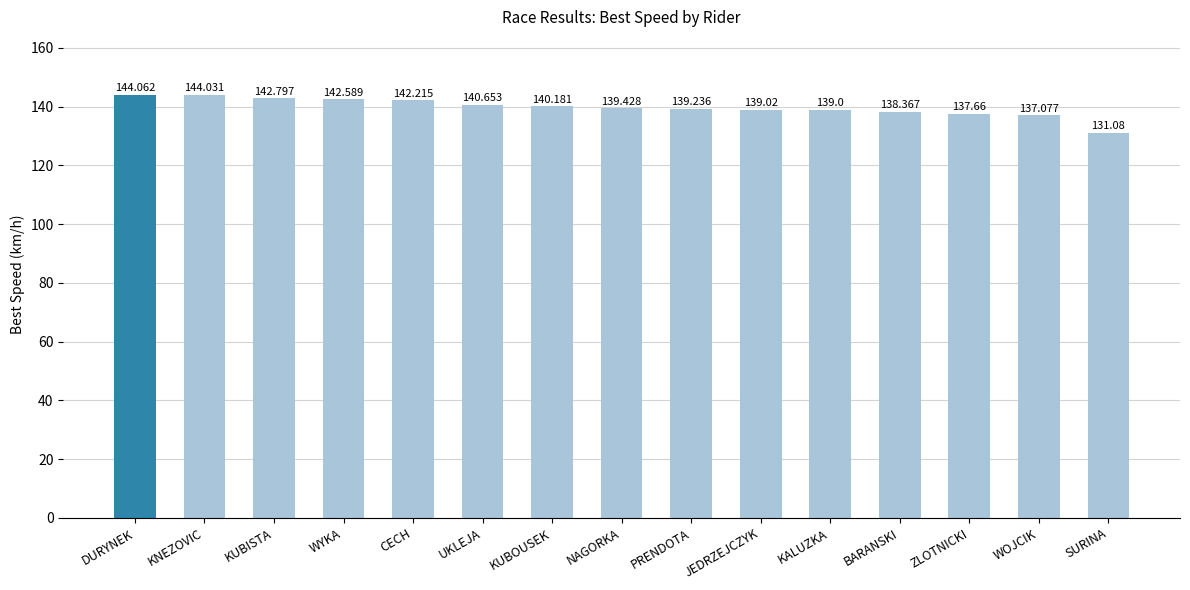

Reading left to right, list all the values displayed in this chart.

DURYNEK=144.1	KNEZOVIC=144.0	KUBISTA=142.8	WYKA=142.6	CECH=142.2	UKLEJA=140.7	KUBOUSEK=140.2	NAGORKA=139.4	PRENDOTA=139.2	JEDRZEJCZYK=139.0	KALUZKA=139.0	BARANSKI=138.4	ZLOTNICKI=137.7	WOJCIK=137.1	SURINA=131.1